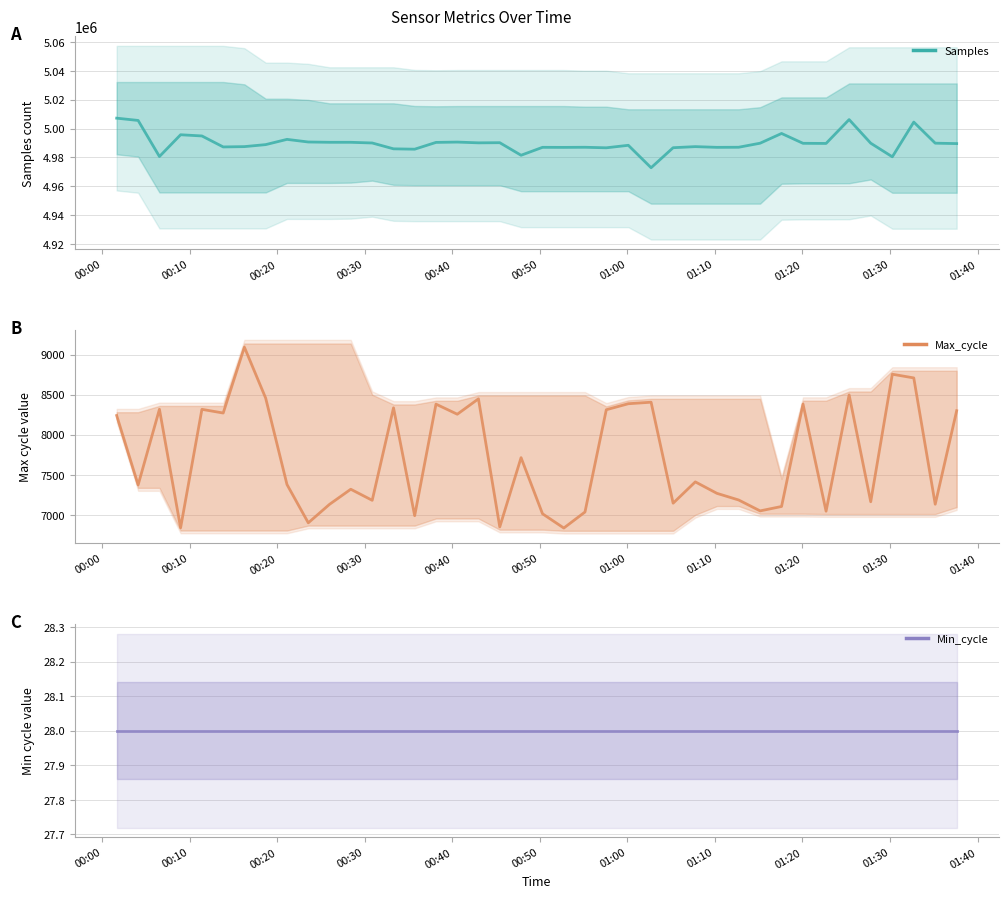

What is the value of the Max_cycle point at the 36th from the left?

7163